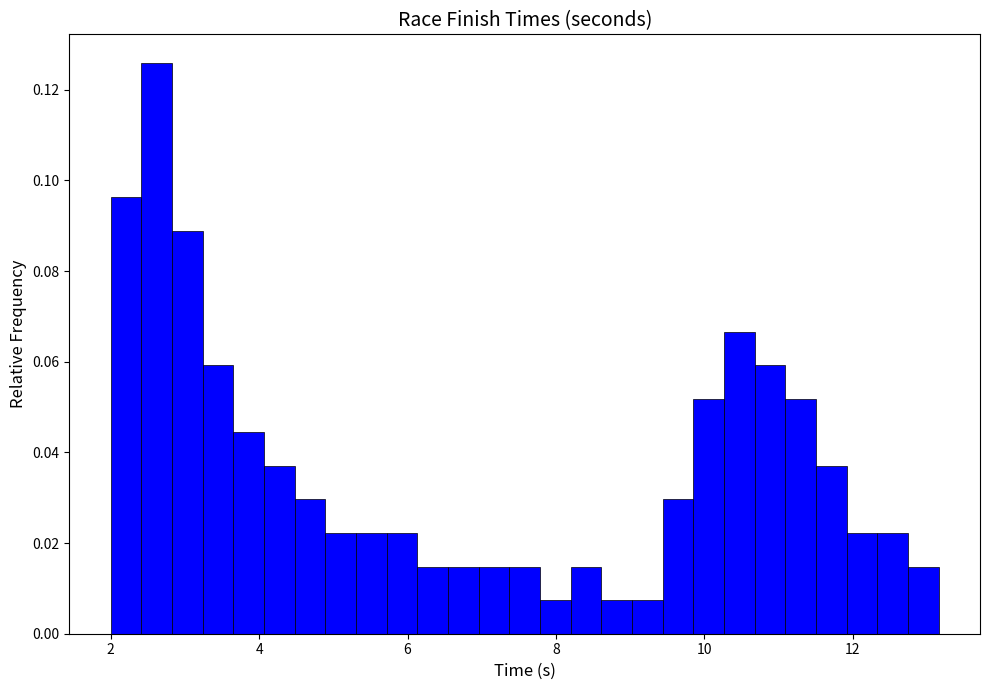

Around what value on the x-axis is the tallest bar? Give the approximate position of its centre, as read against the axis.

2.6